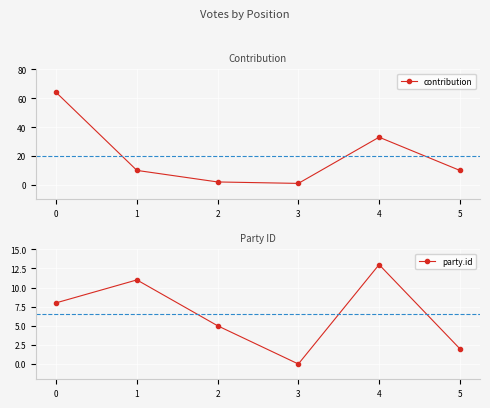

What is the difference between the party.id values at 1 and 3?

11